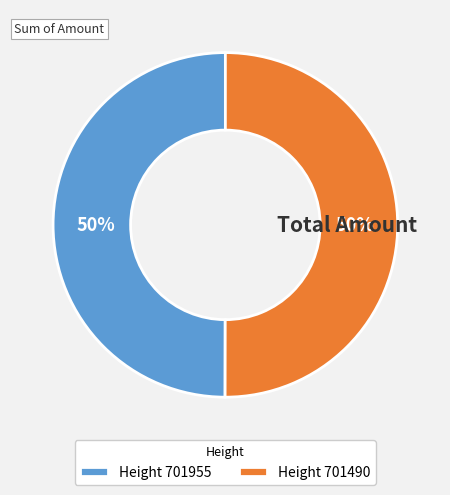

To the nearest percent, what percentage of the pie is Height 701490?

50%